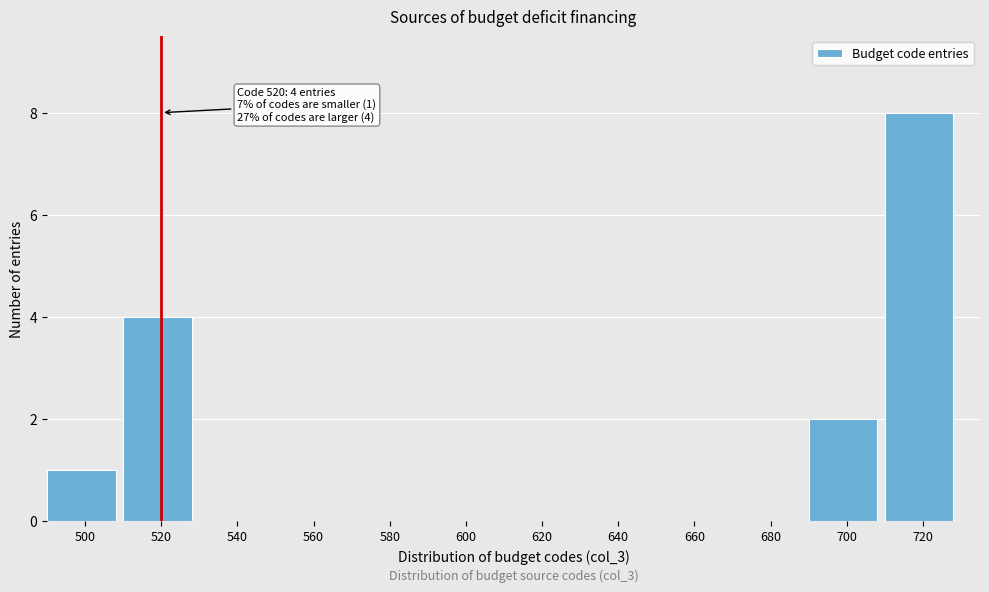

Which range on the x-axis has the tallest bar?

710 to 730